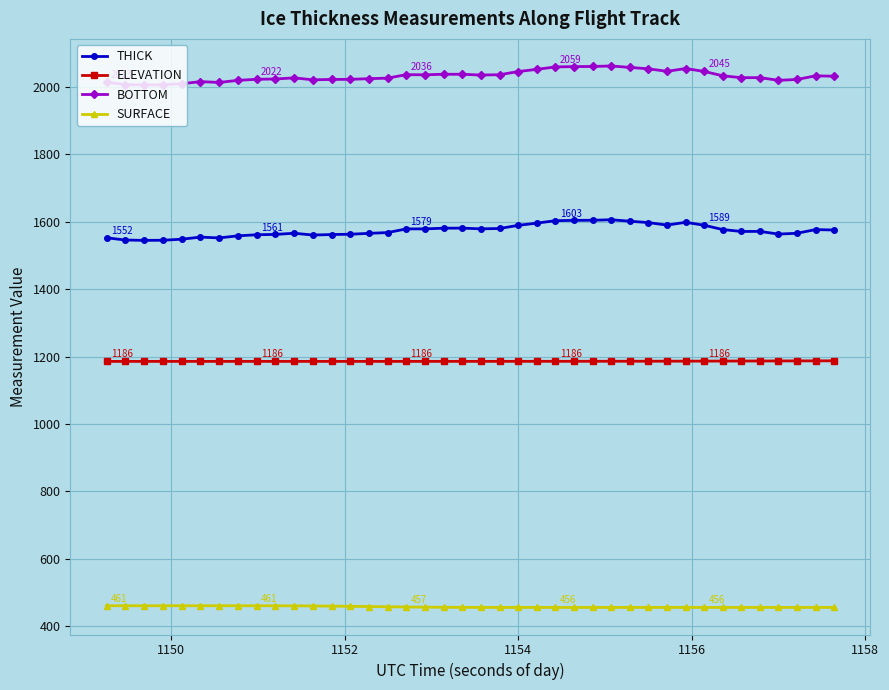

Which series has the largest total across all categories?

BOTTOM